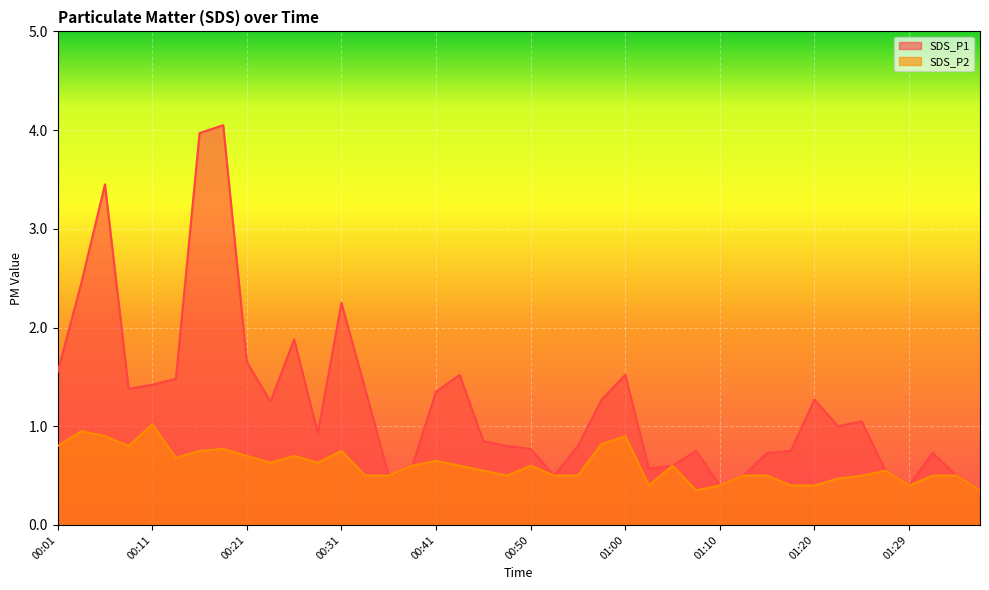

Which series has the largest total across all categories?

SDS_P1